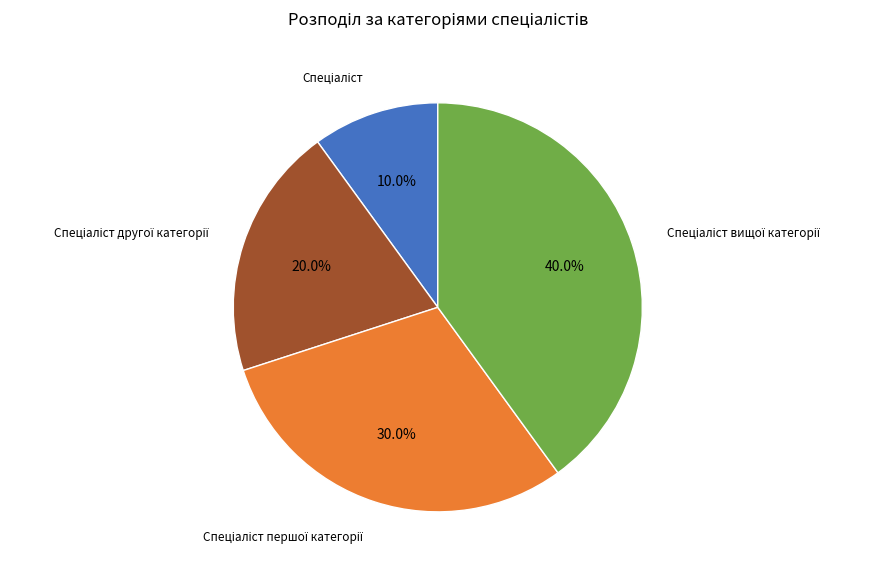

Is there a majority slice in this chart?

No